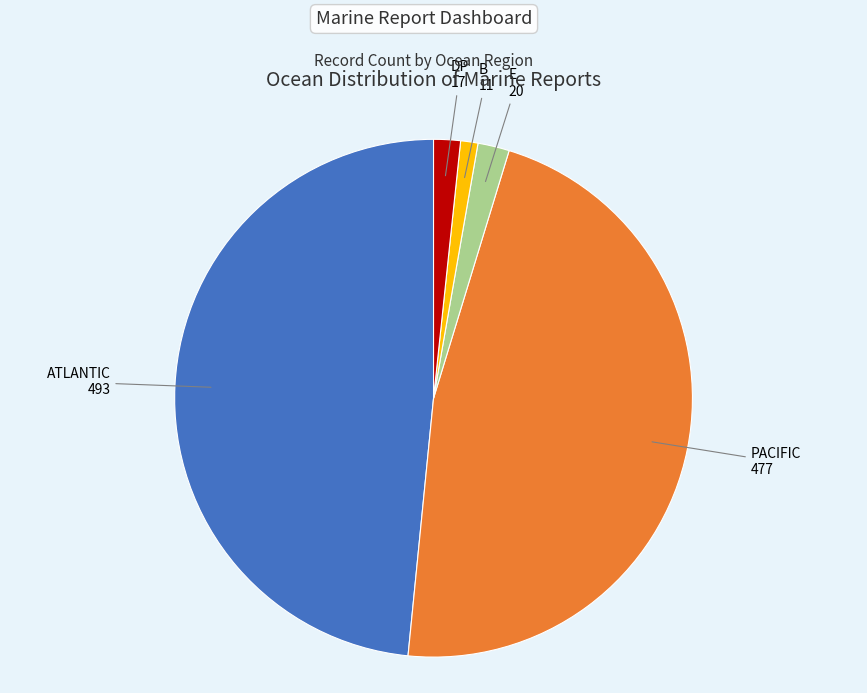

How many segments does this pie chart have?

5